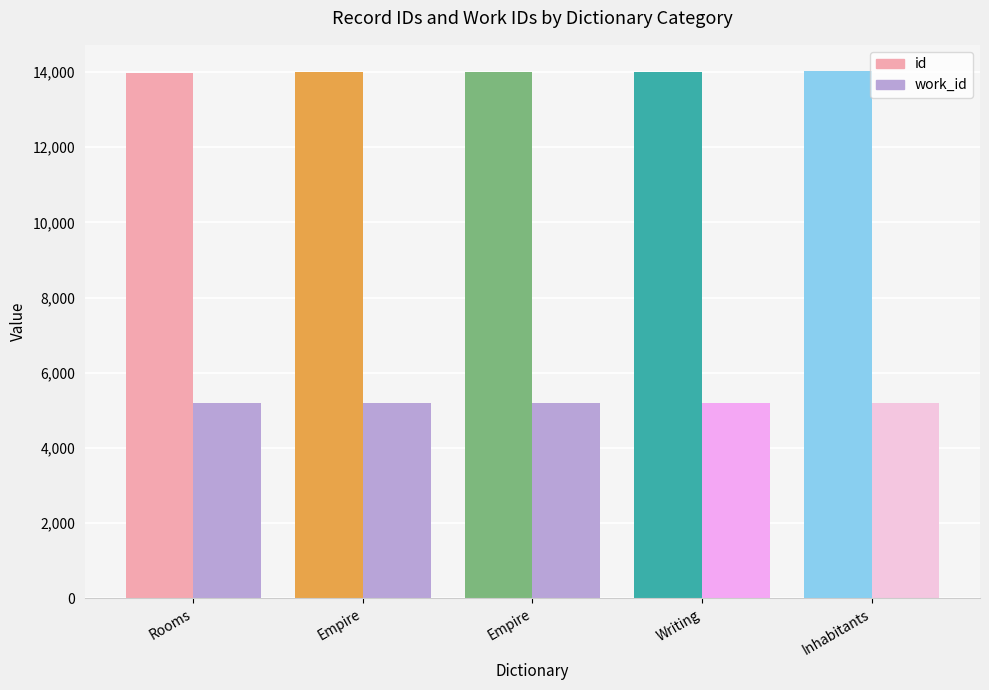

What is the spread (max minus min) of values at Inhabitants?

8822